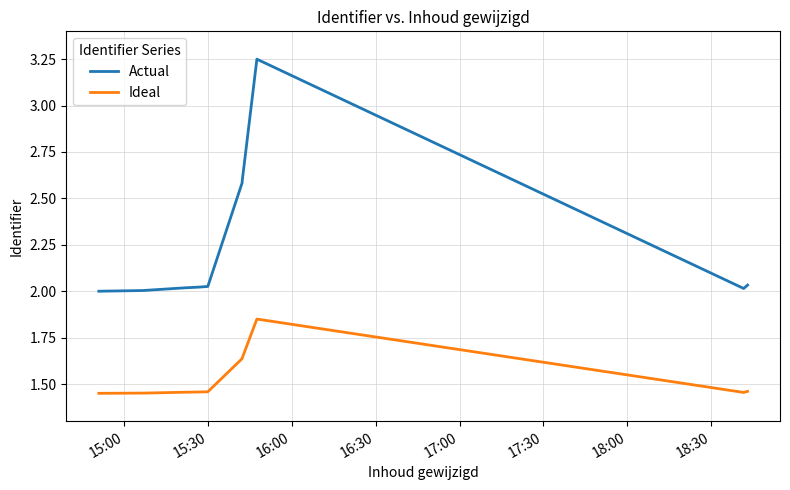

True or false: Ideal and Actual intersect in this chart.

False